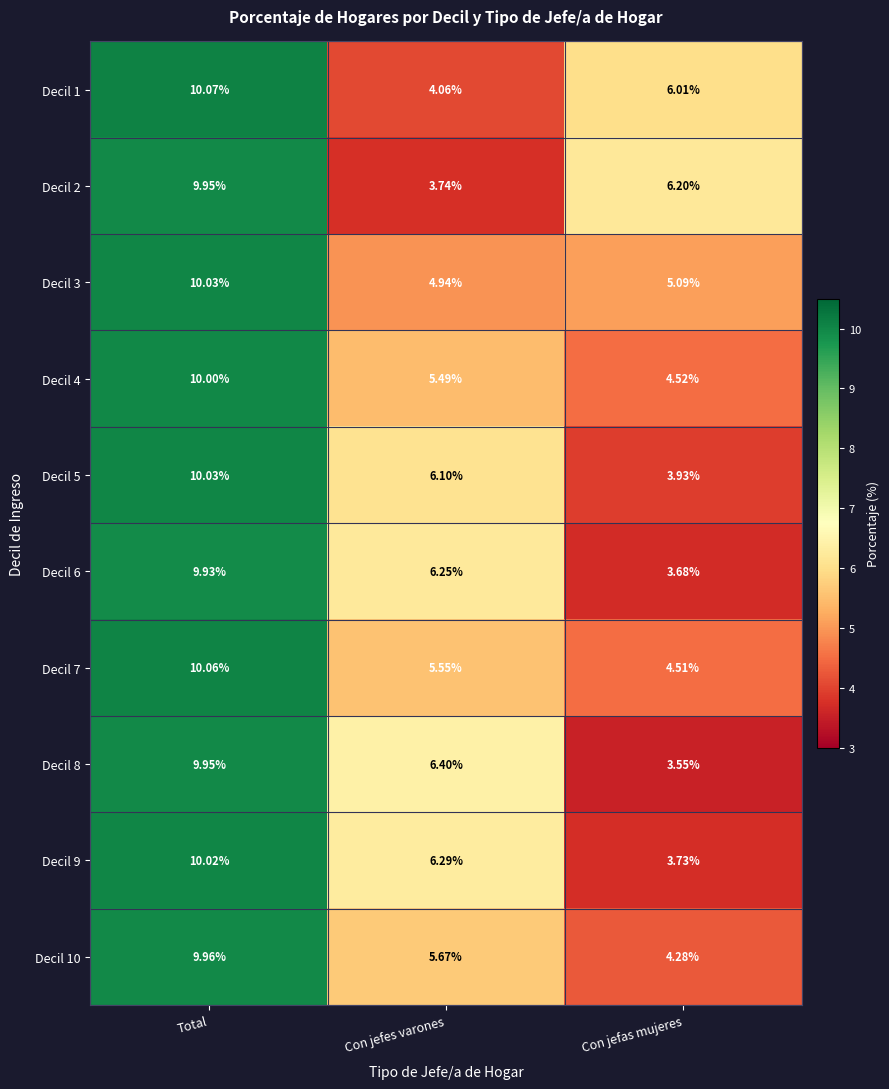

Where does the Decil 8 series first go above 6?

Total